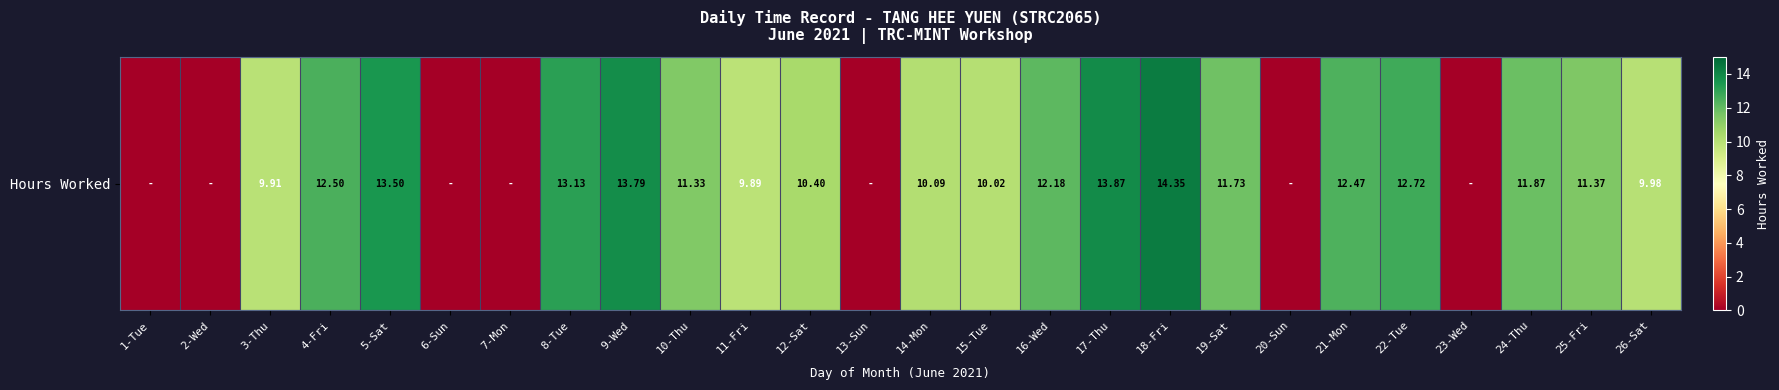

Approximately how many times larger is the value at 22-Tue compared to 25-Fri?

1.1